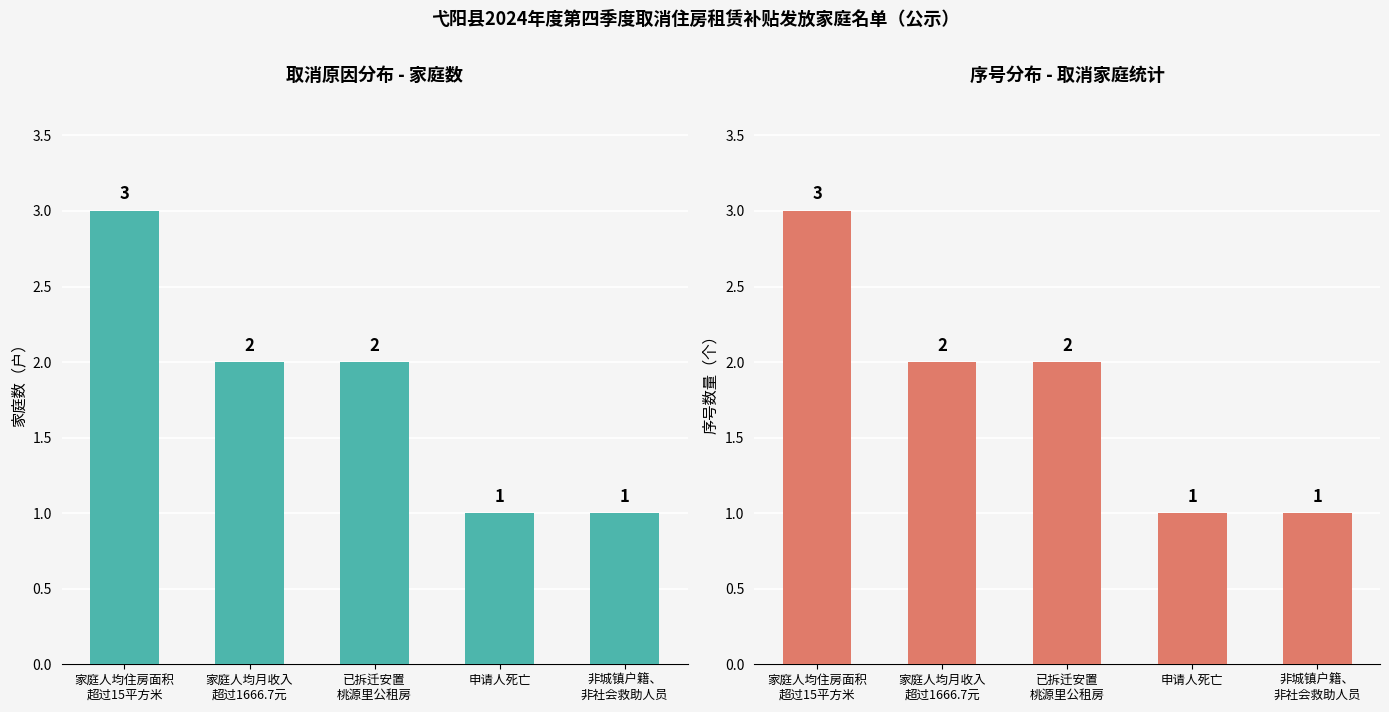

At 已拆迁安置
桃源里公租房, list the series in order from largest to smallest.

取消家庭数, 取消序号数